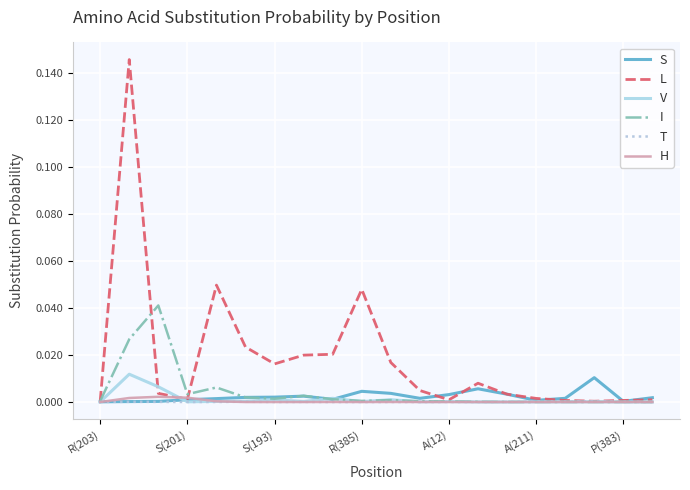

Which series has the widest spread of values?

L